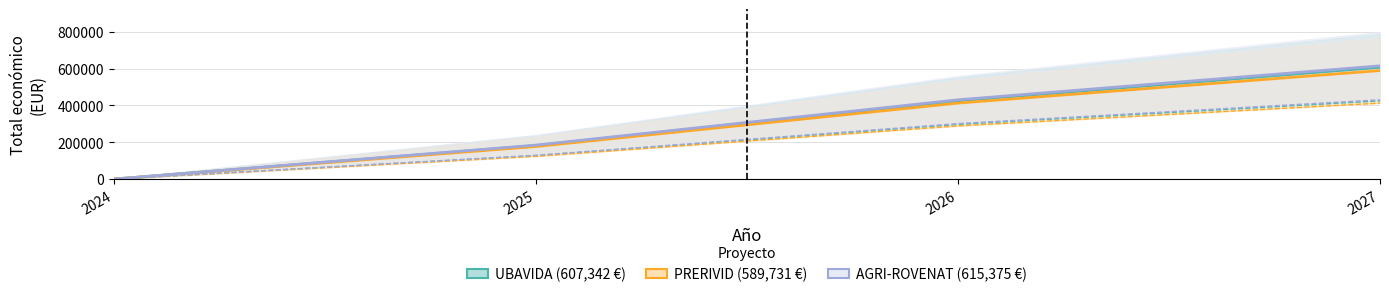

How many values in the AGRI-ROVENAT series are below 430762?

2